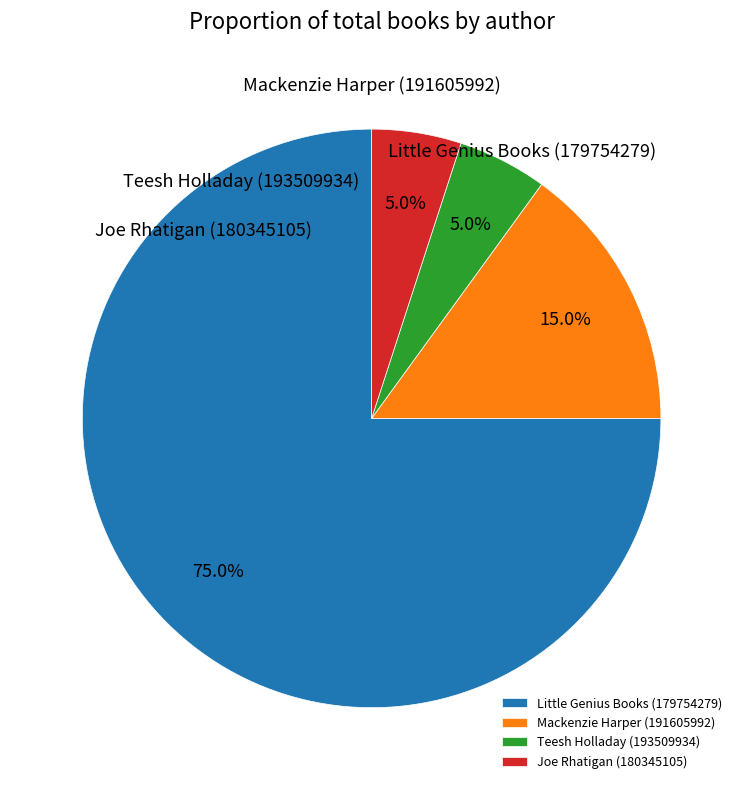

True or false: Teesh Holladay (193509934) accounts for 1% of the total.

False